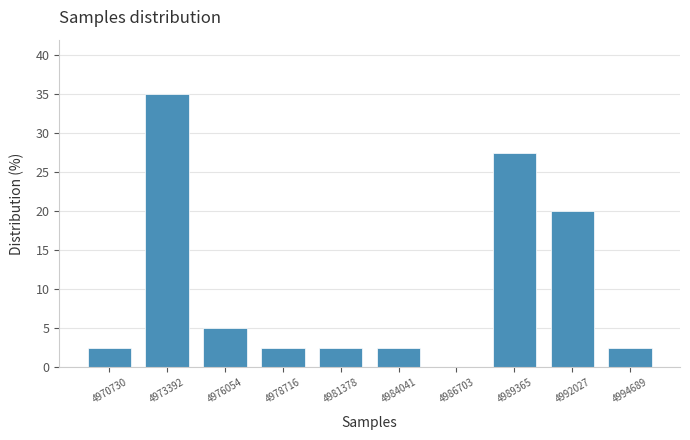

Reading left to right, transcribe this chart: for each bar, give the range it covers on the x-axis and its height. Neither the bar edges nor the heights are printed on the chart, so give them approximately, as read against the axes.

4969500 to 4972000: 2.5
4972000 to 4974500: 35.0
4974500 to 4977500: 5.0
4977500 to 4980000: 2.5
4980000 to 4982500: 2.5
4982500 to 4985500: 2.5
4985500 to 4988000: 0
4988000 to 4990500: 27.5
4990500 to 4993500: 20.0
4993500 to 4996000: 2.5